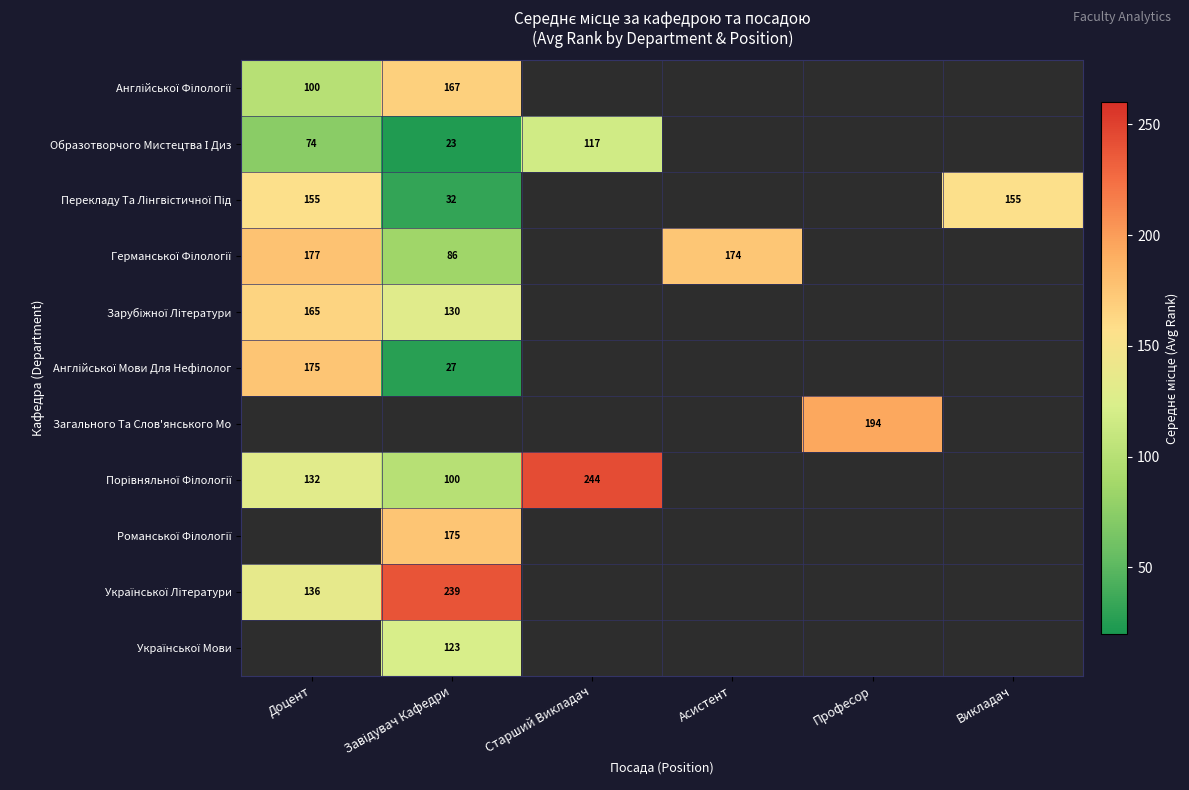

At how many categories does at least one series exceed 89?

6